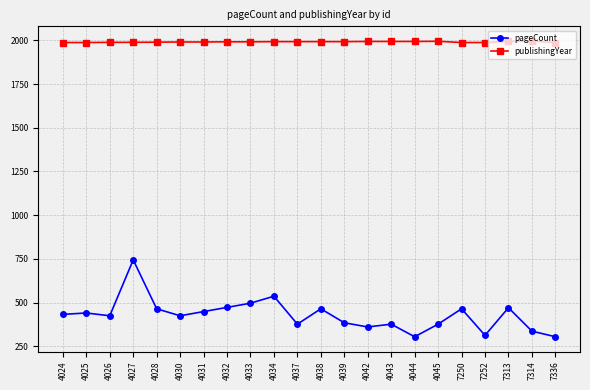

What is the value of the publishingYear point at the 19th from the left?

1988